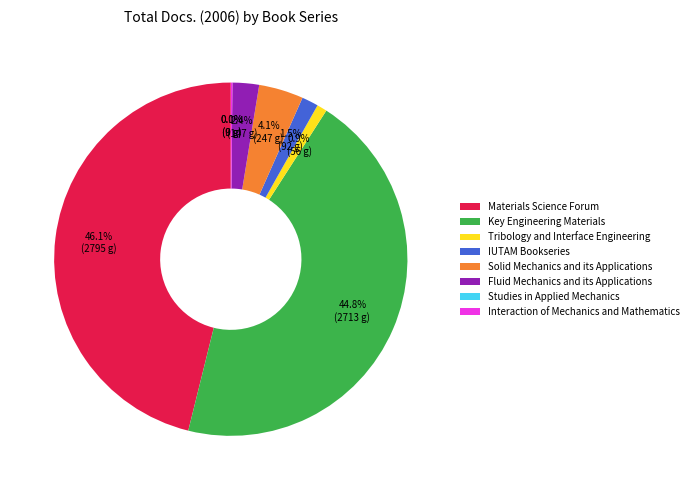

Does IUTAM Bookseries represent more than half of the total?

No